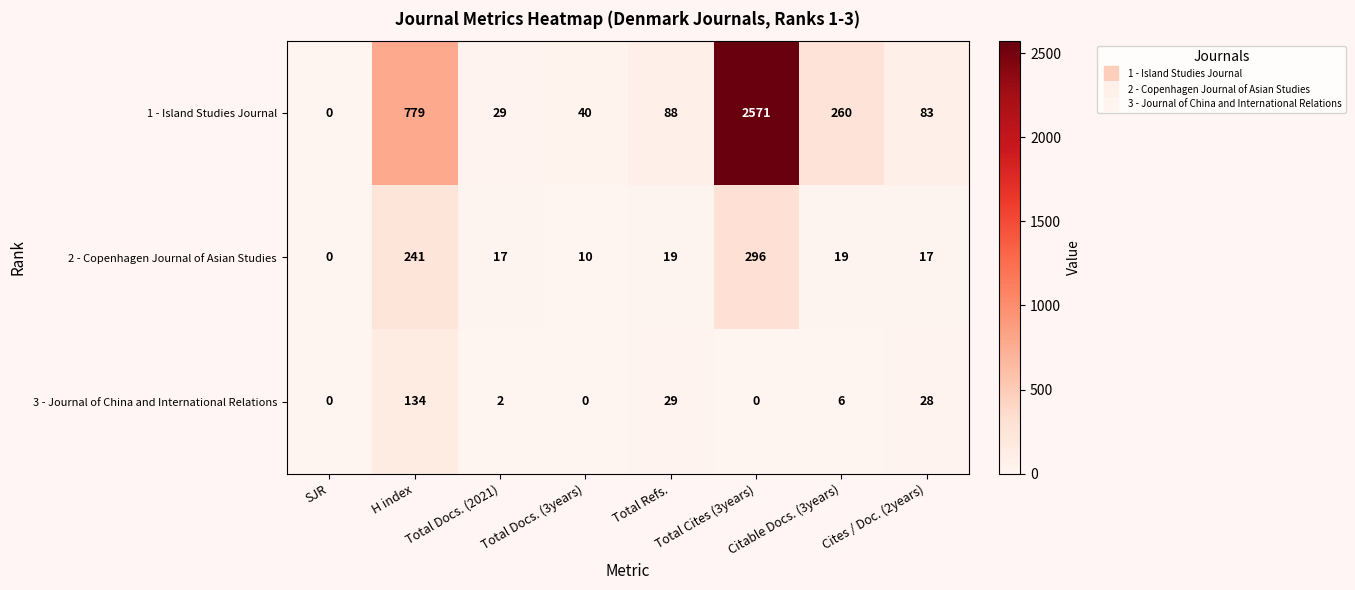

Which series has the largest range (max minus min)?

1 - Island Studies Journal